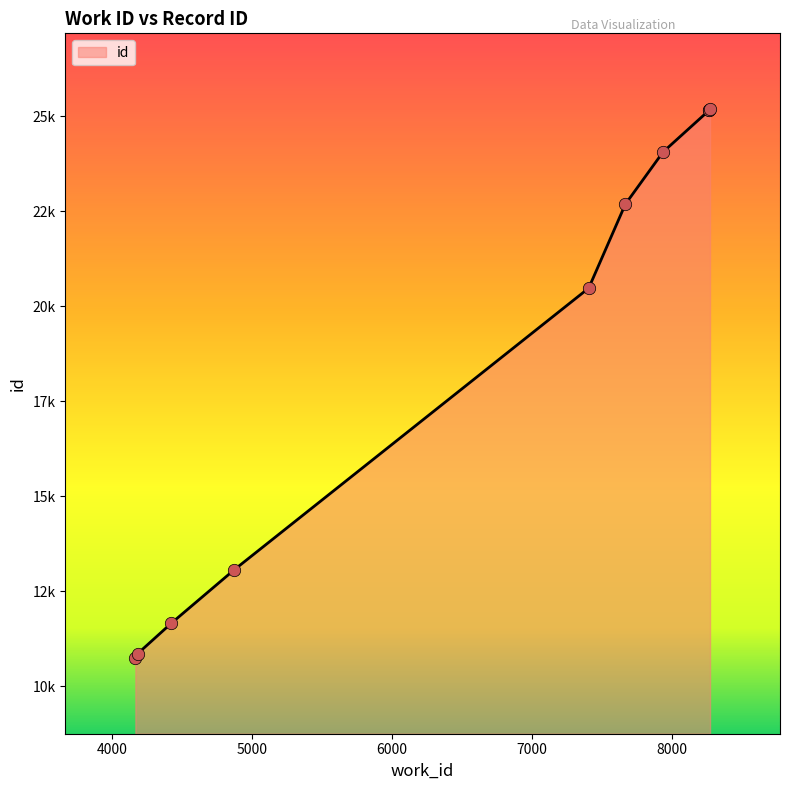

What is the change in value from 4425 to 4875?

+1408